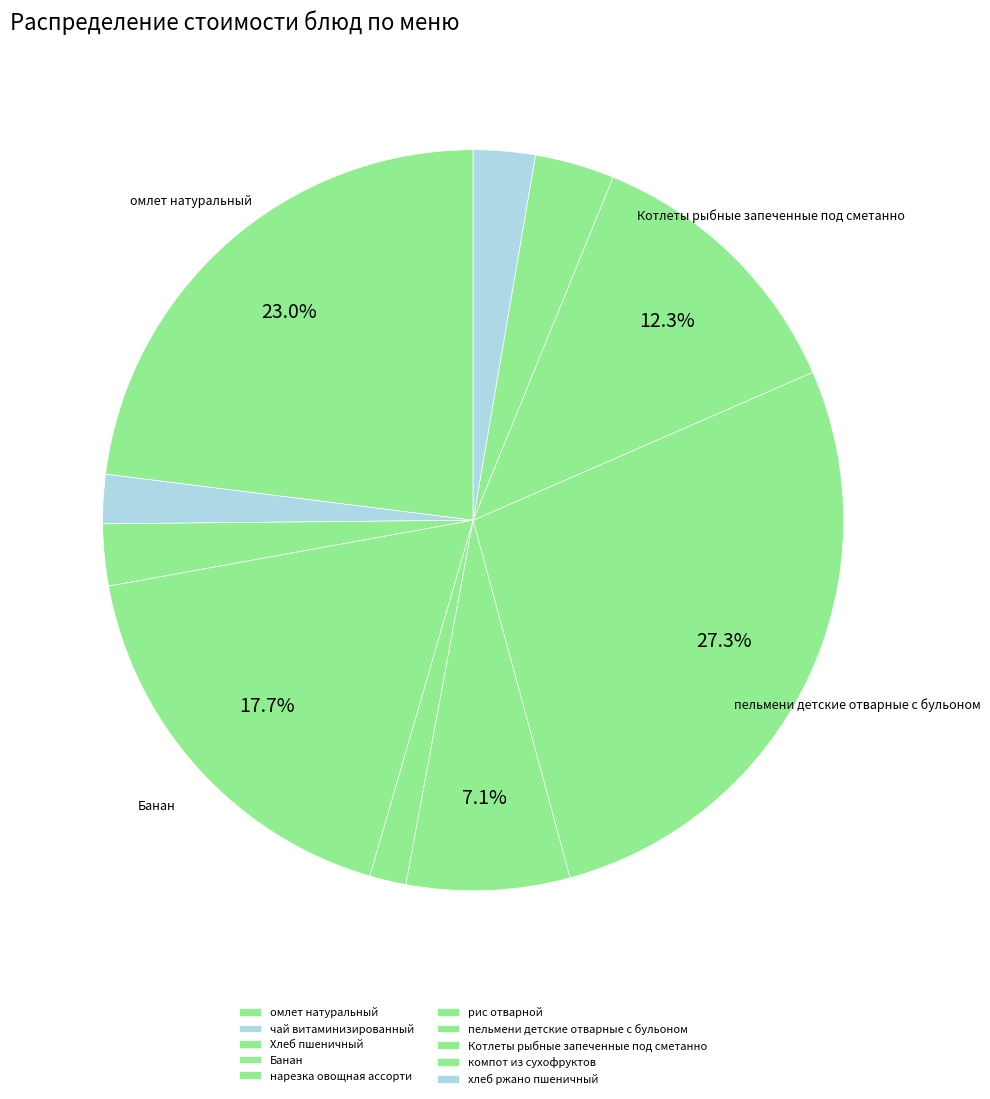

Which category has the smallest portion of the pie?

нарезка овощная ассорти